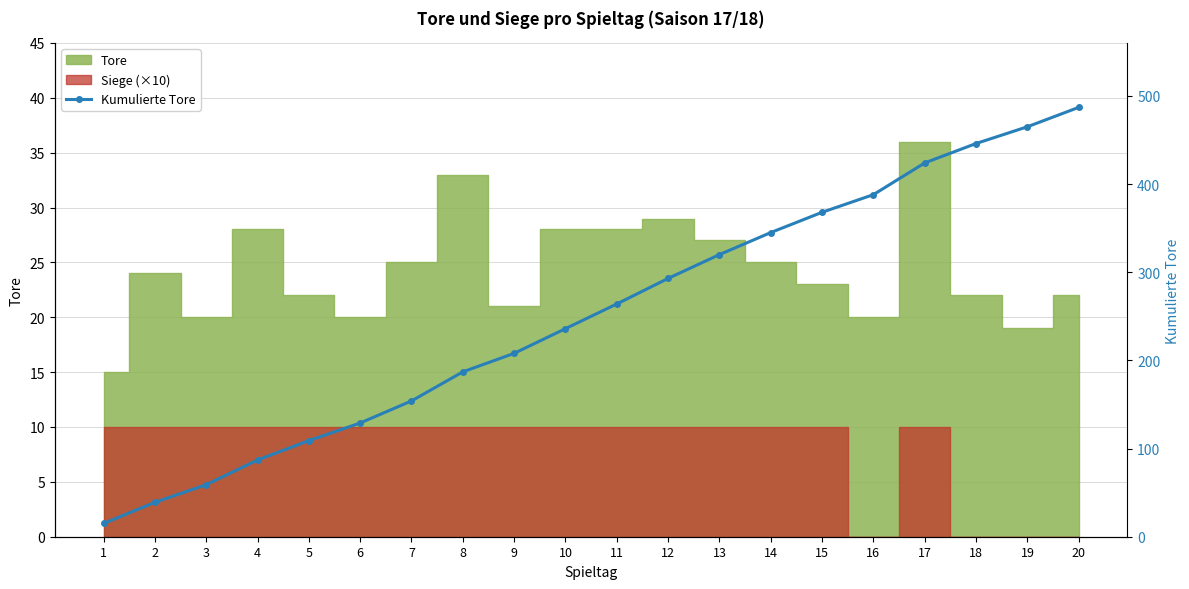

Approximately how many times larger is the value at 5 compared to 7?

0.7